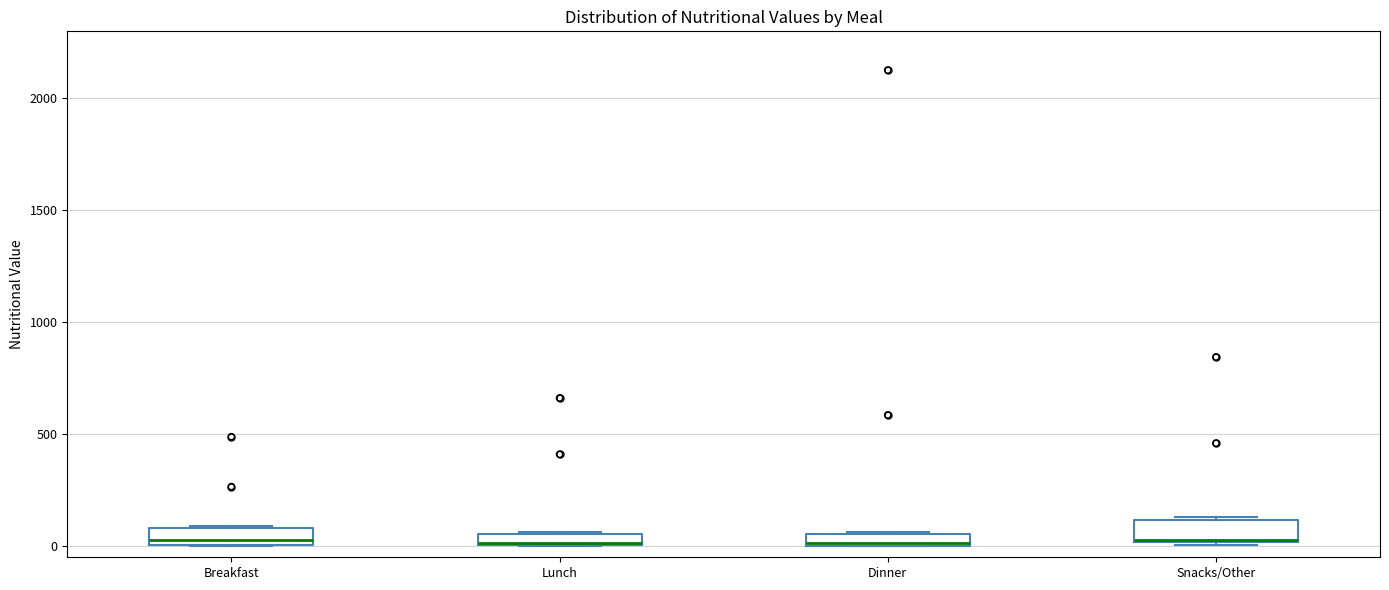

Where is the upper edge of the box for Dinner on the y-axis? The values are not printed on the chart, so give them approximately, as read against the axis.

50